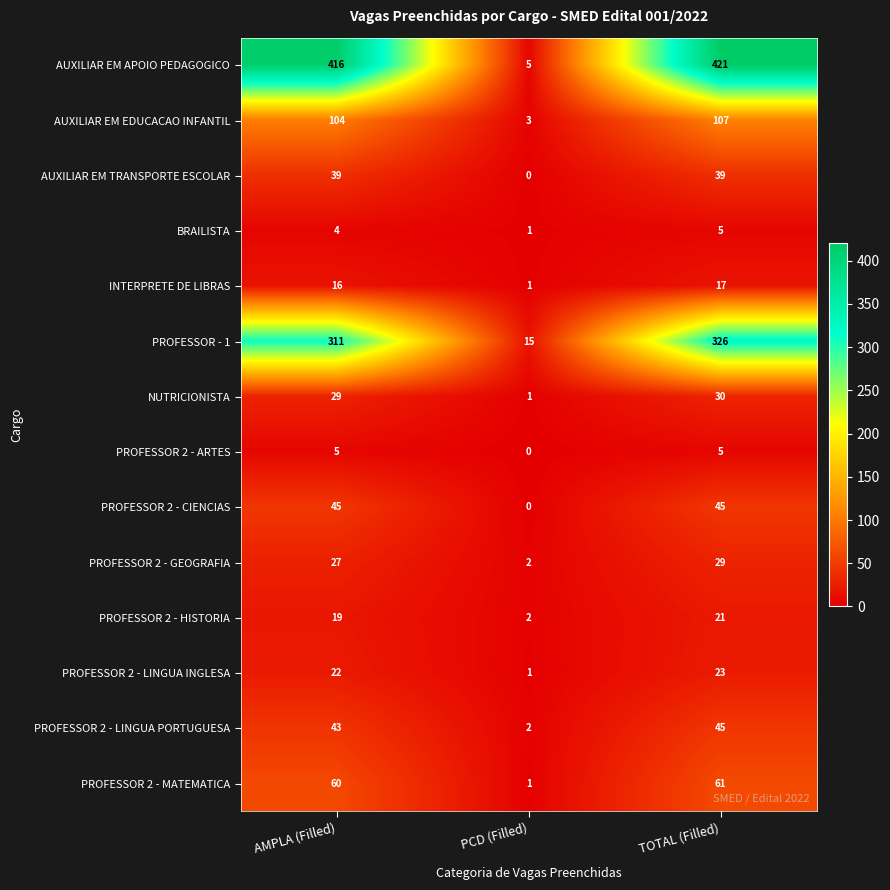

Which series has the largest total across all categories?

AUXILIAR EM APOIO PEDAGOGICO